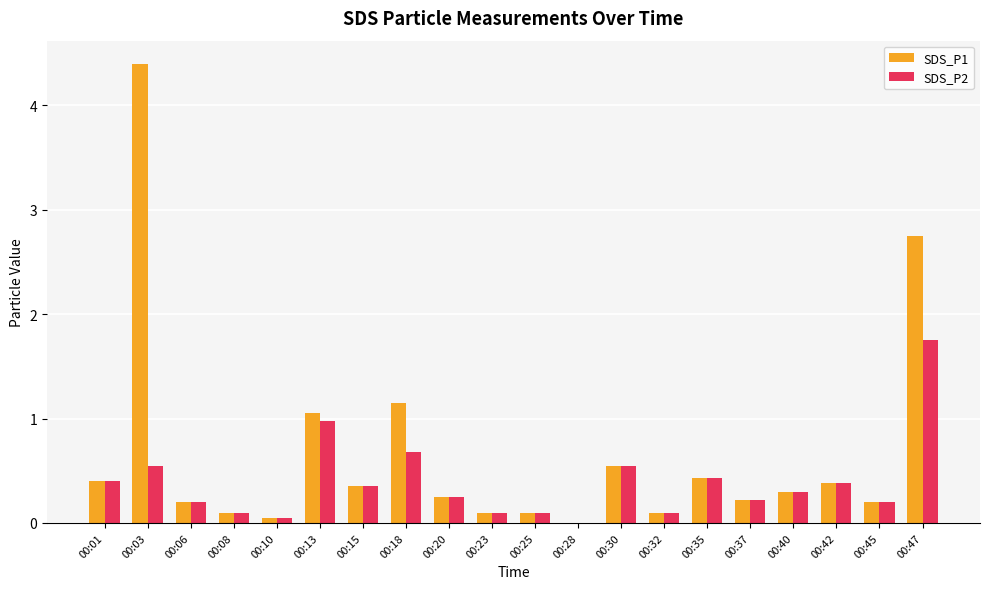

The value of SDS_P2 at 00:47 is 3.1. True or false?

False